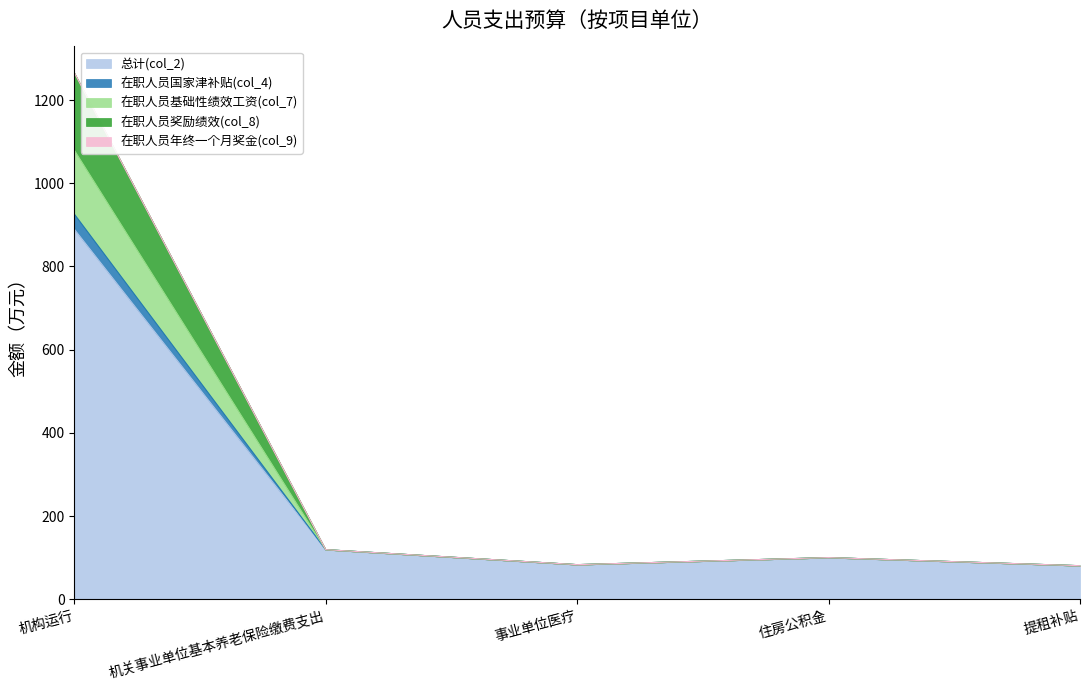

True or false: 在职人员基础性绩效工资(col_7) and 在职人员国家津补贴(col_4) intersect in this chart.

False